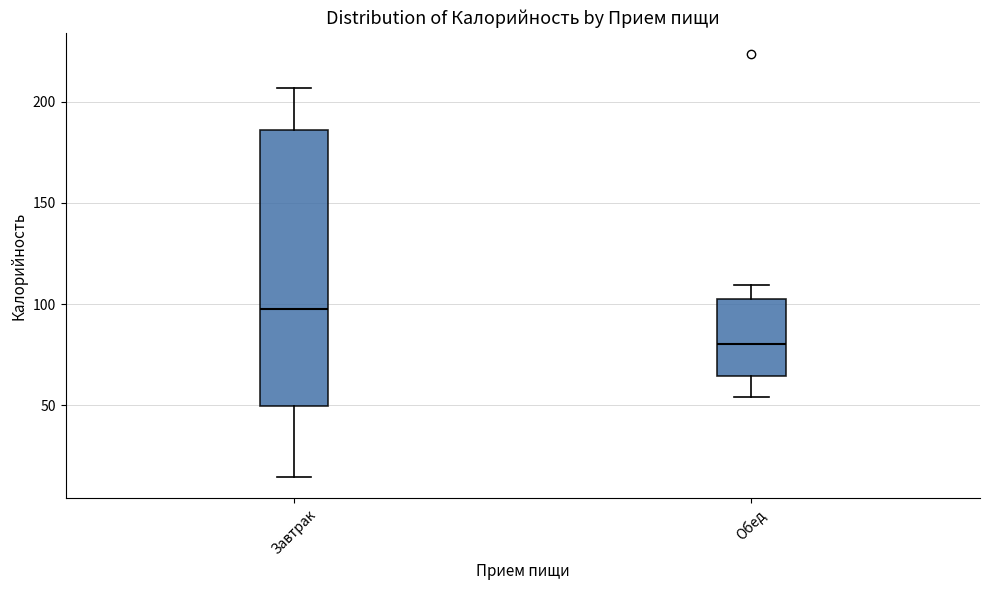

Where is the upper edge of the box for Завтрак on the y-axis? The values are not printed on the chart, so give them approximately, as read against the axis.

185